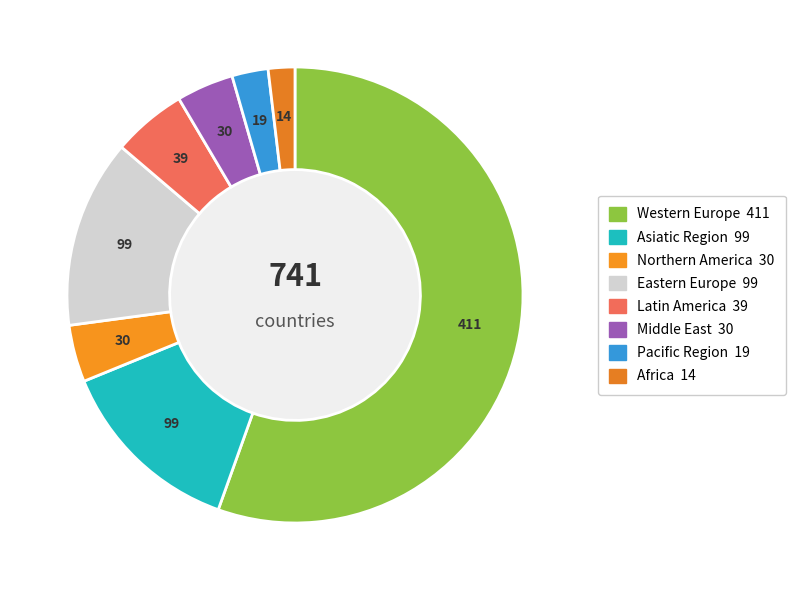

Does Western Europe represent more than half of the total?

Yes